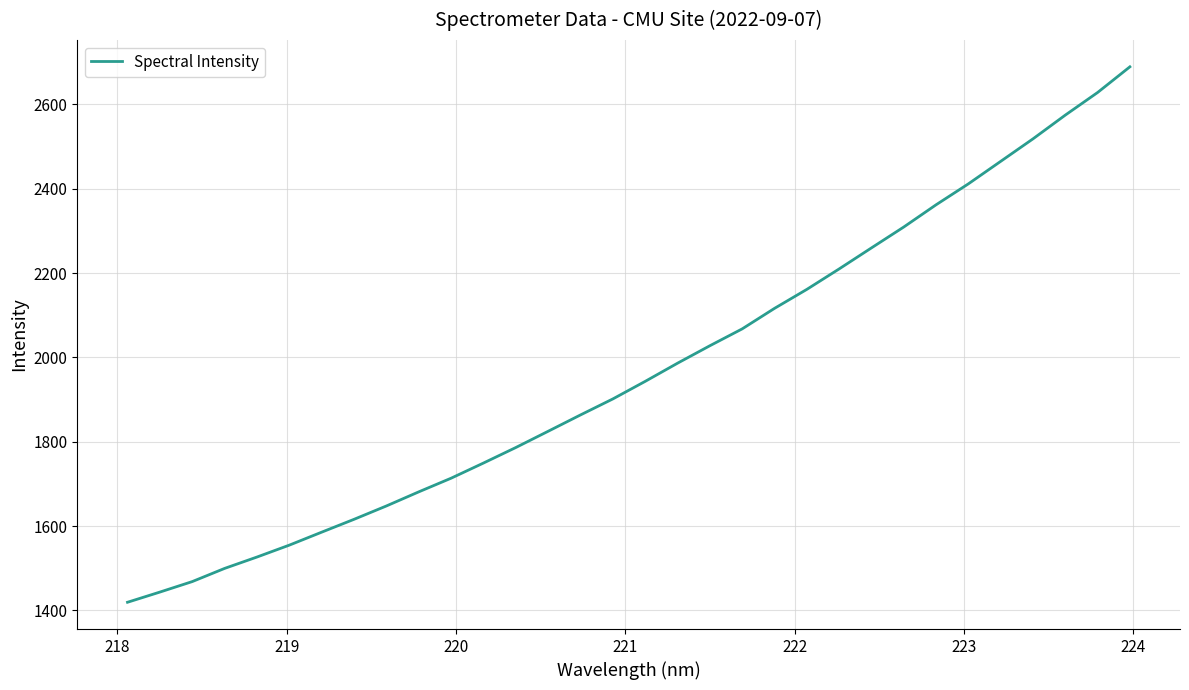

What is the greatest value displayed?

2689.2